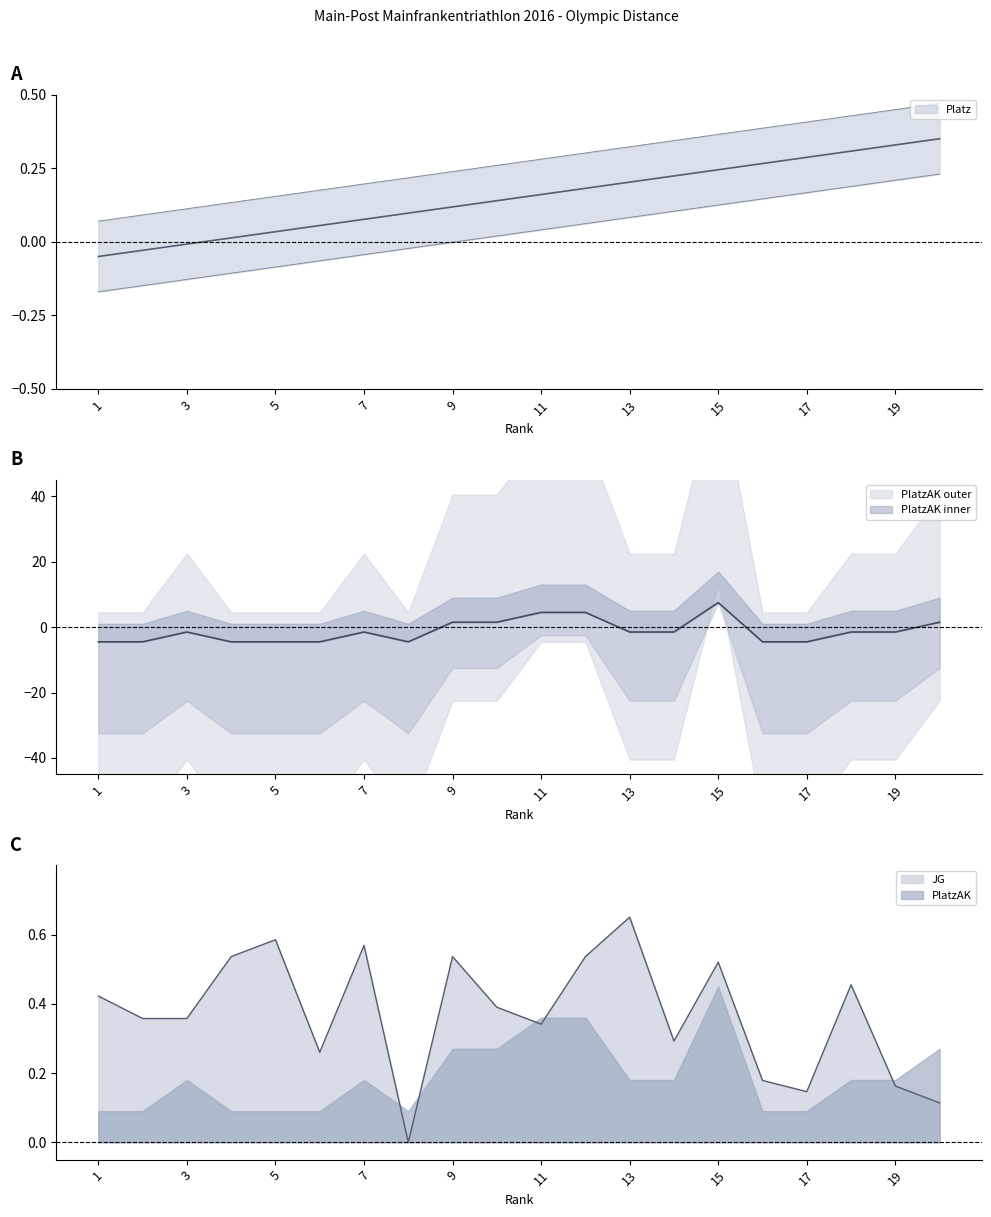

At which label is JG closest to 0?

8